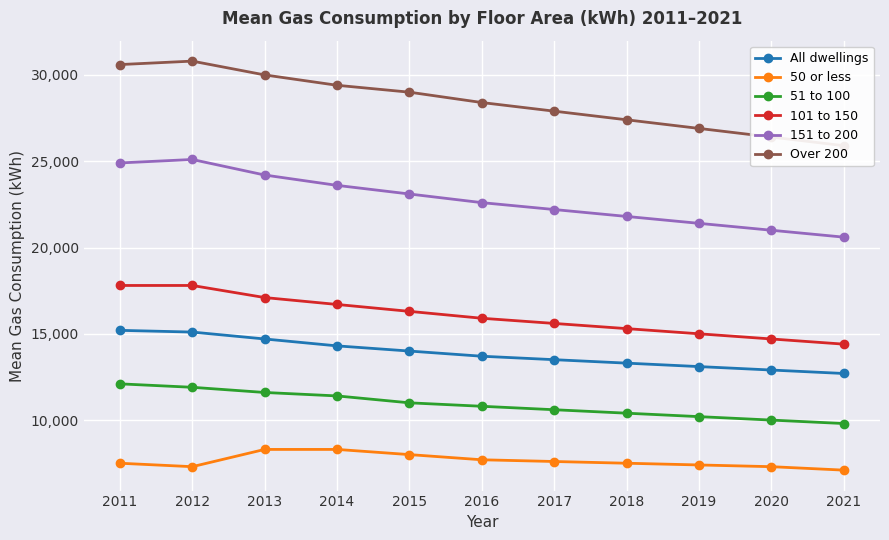

What is the average value of the 101 to 150 series?

16055